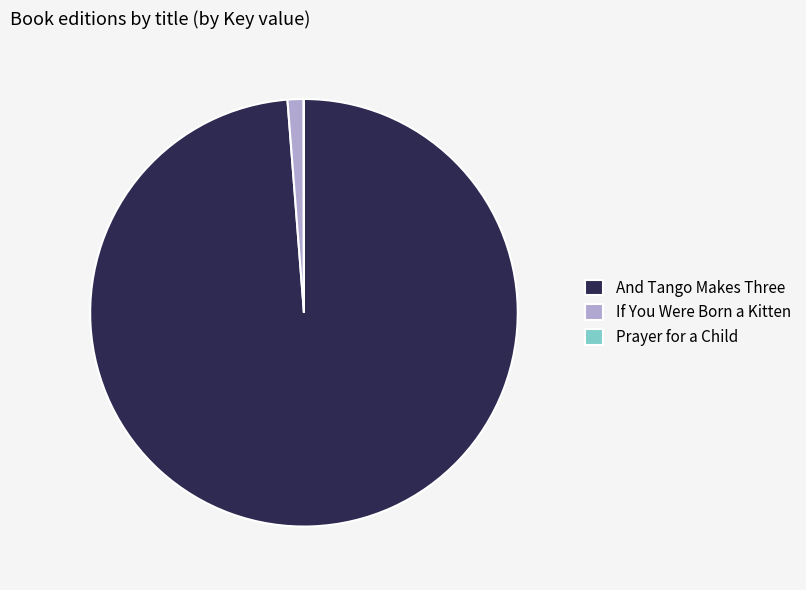

Is And Tango Makes Three the majority of the pie?

Yes